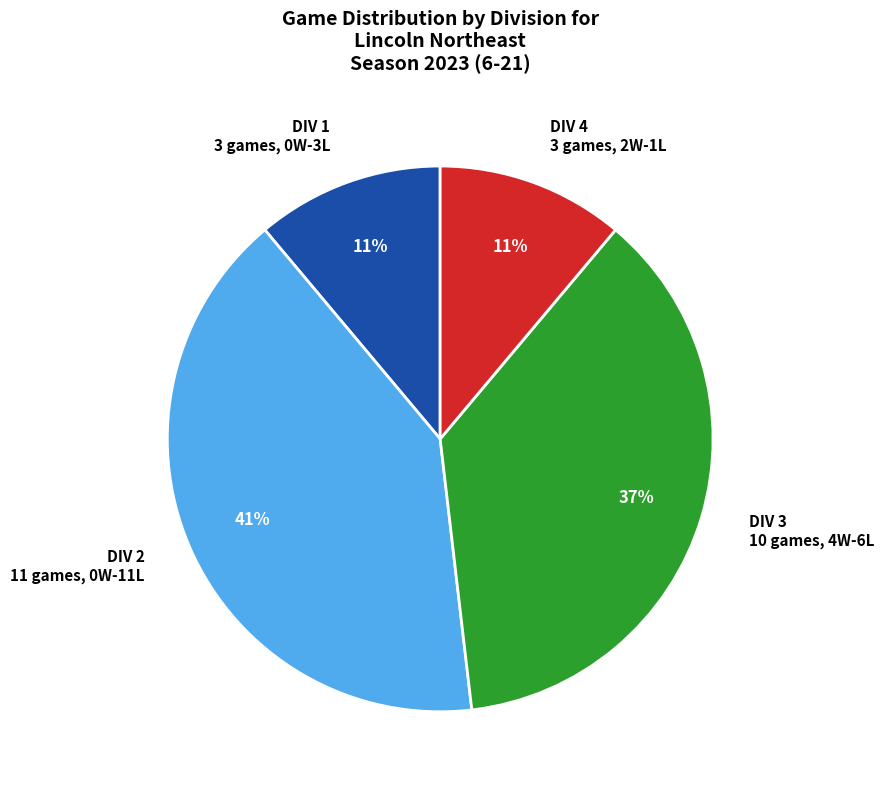

Is there any slice that represents more than half of the pie?

No